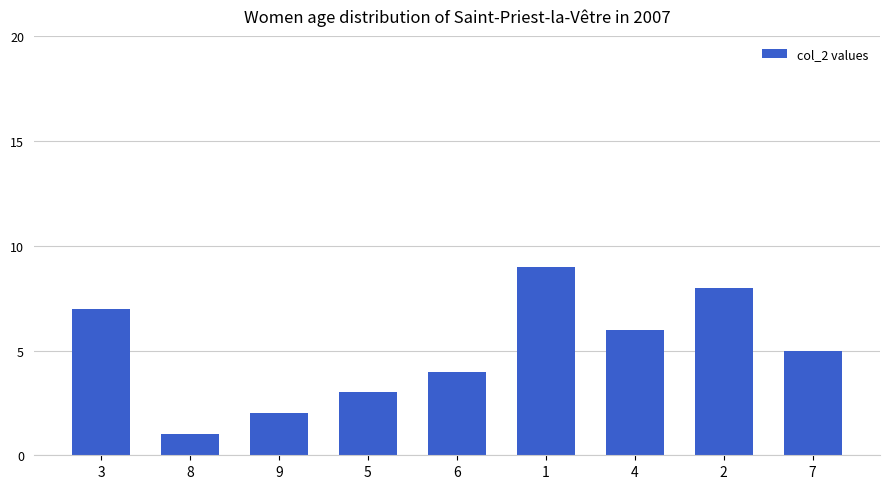

What is the maximum value shown in the chart?

9